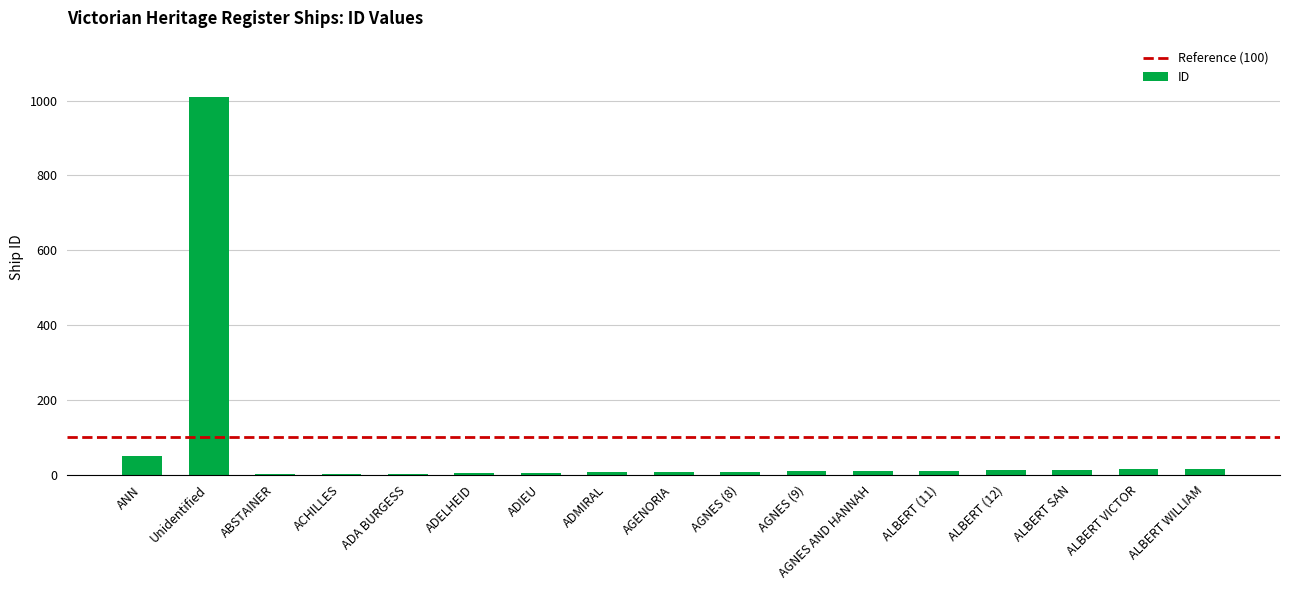

Is it true that the value at ACHILLES is 2?

True